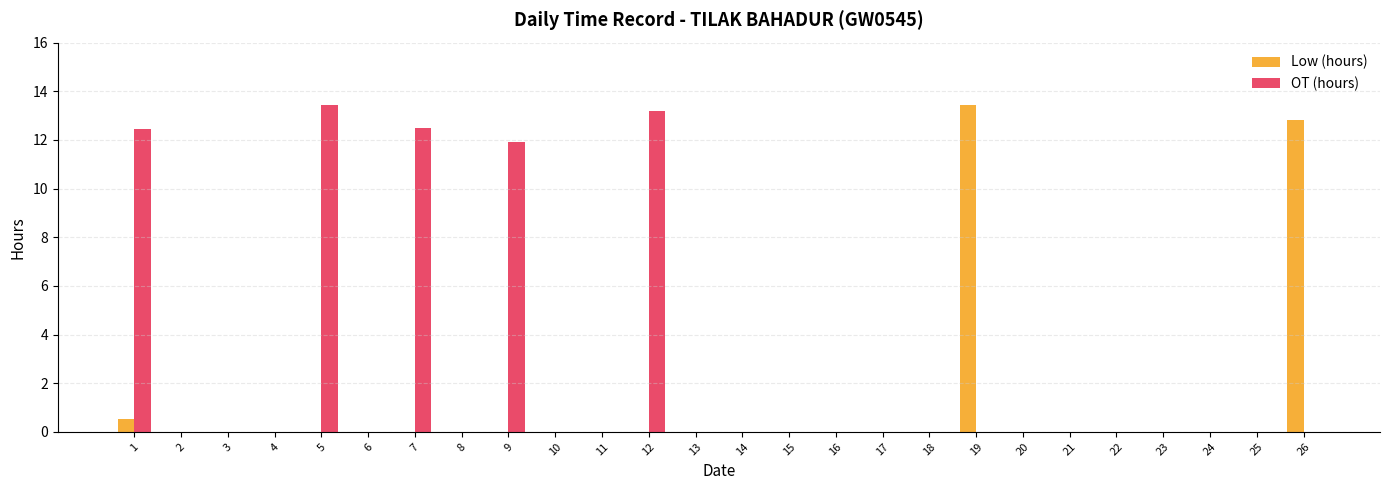

Which series changed the most between 3 and 26?

Low (hours)